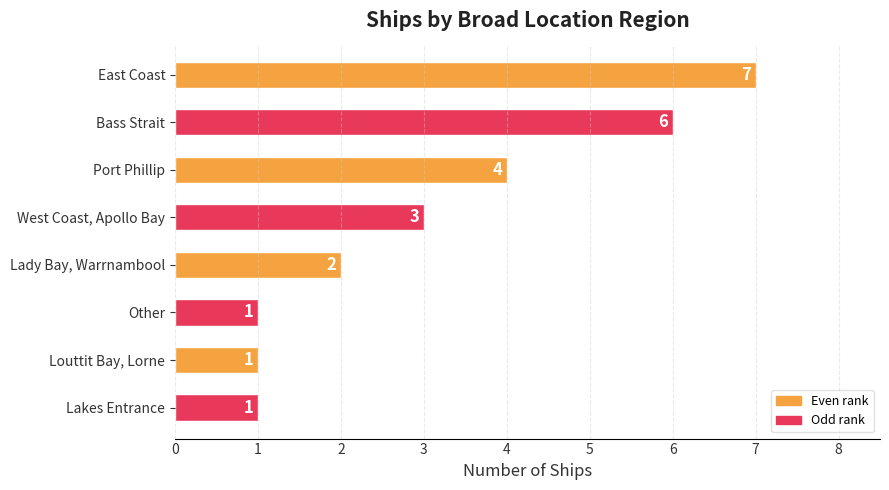

How many values are between 1 and 6?

7